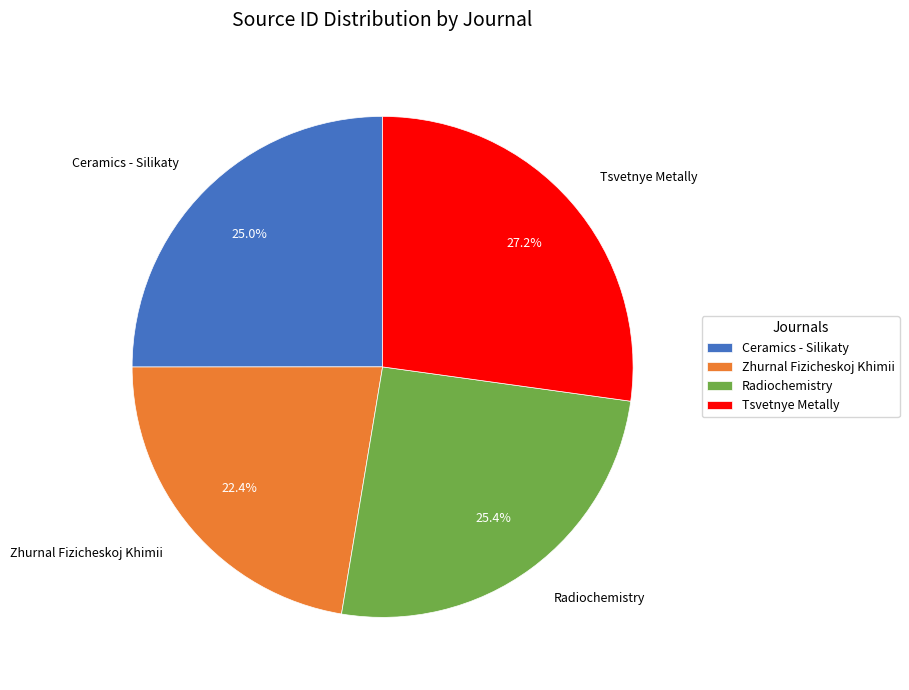

What is the smallest slice in the pie chart?

Zhurnal Fizicheskoj Khimii